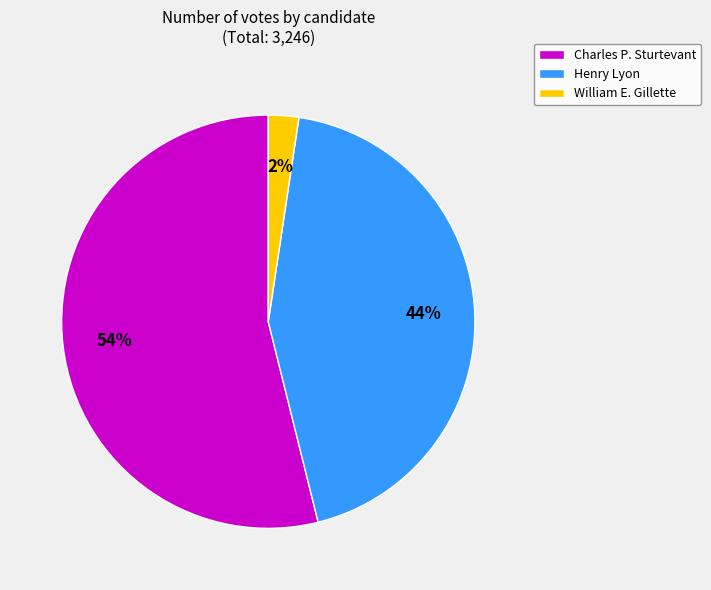

Count the number of slices in the pie.

3